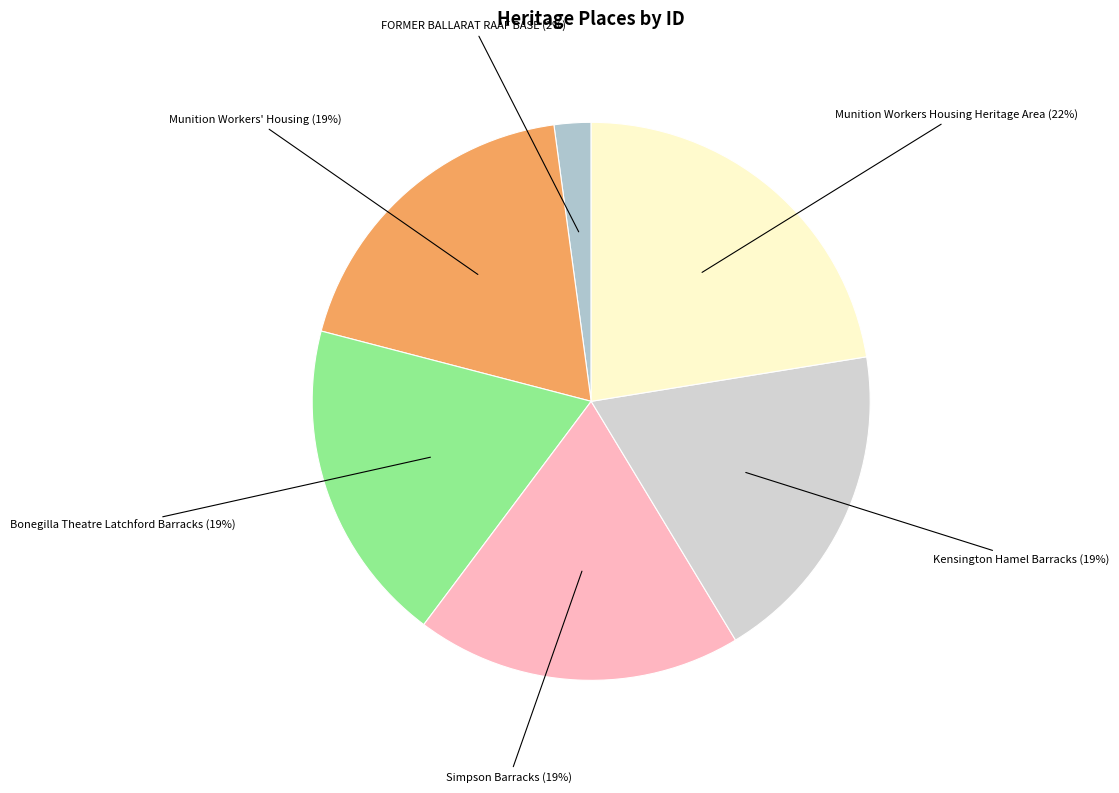

Which category has the smallest portion of the pie?

FORMER BALLARAT RAAF BASE